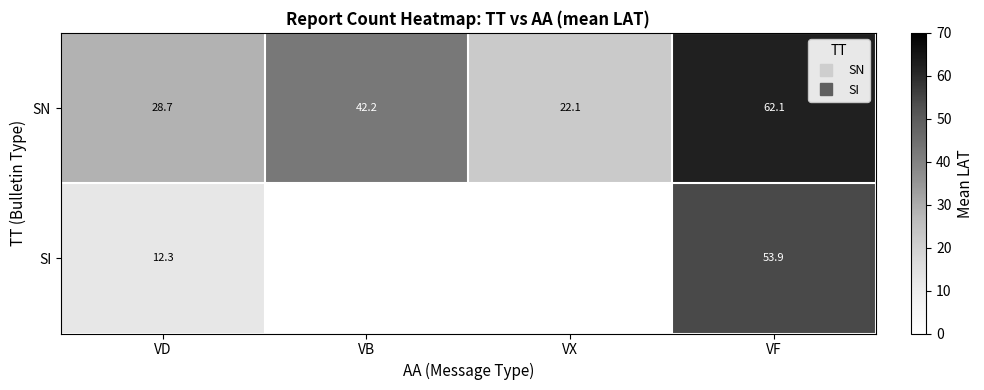

Is the value of SI at VD greater than the value of SN at VF?

No